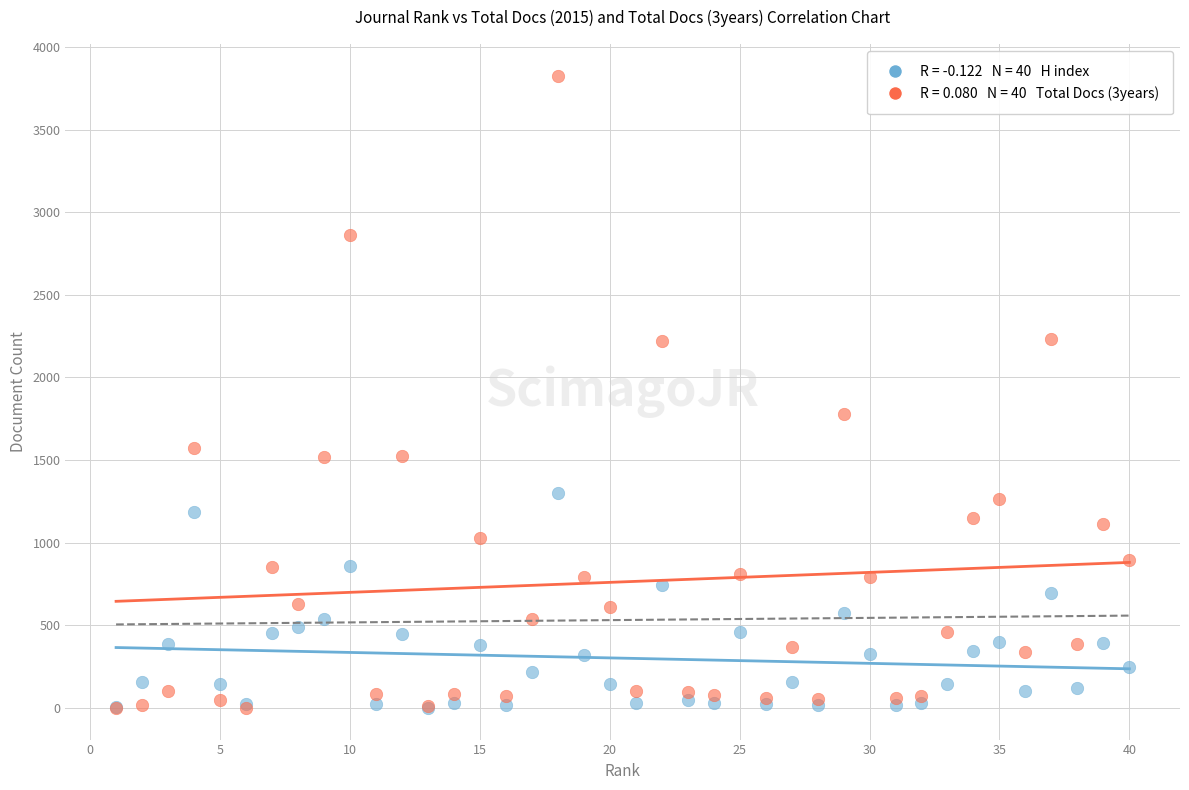

Across all series, what Y value is closest to 1913?

1776